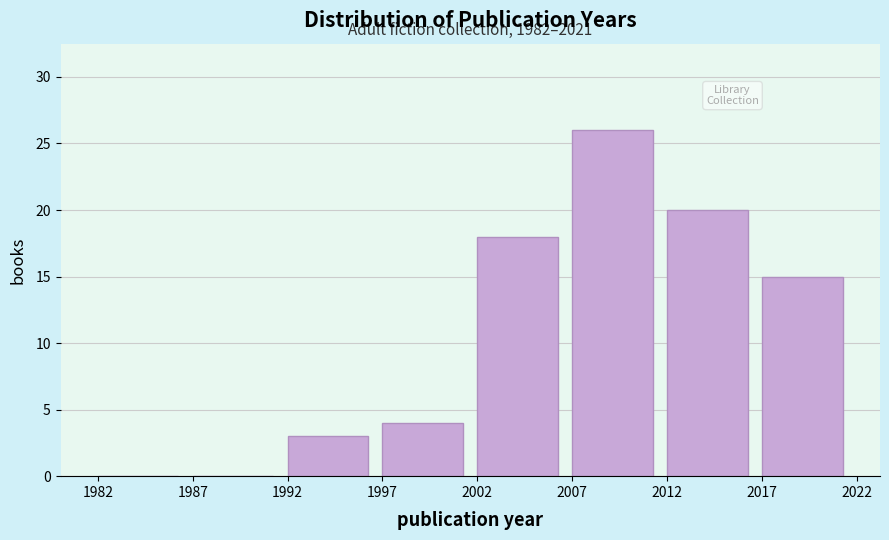

Which range on the x-axis has the tallest bar?

2007 to 2012